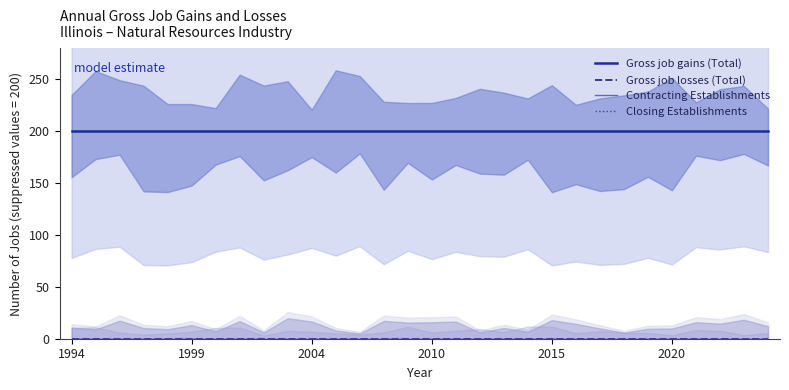

True or false: Contracting Establishments and Closing Establishments cross at least once.

False